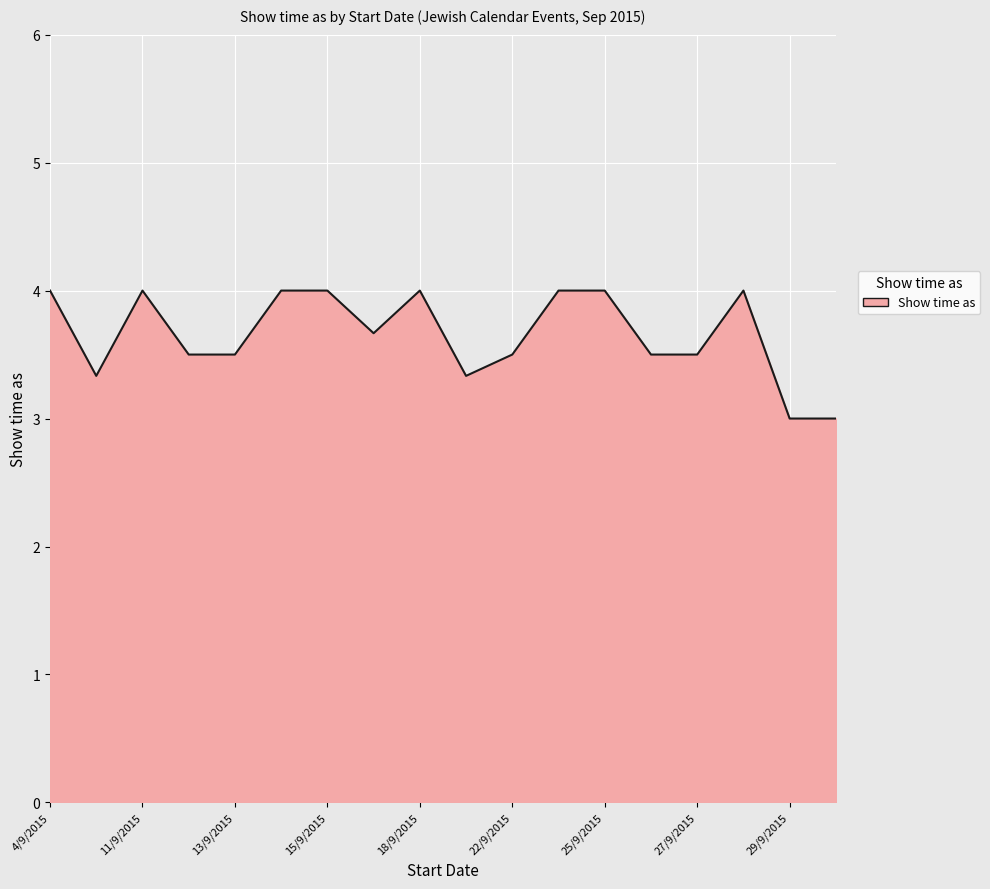

What is the difference between the maximum and minimum values?

1.0